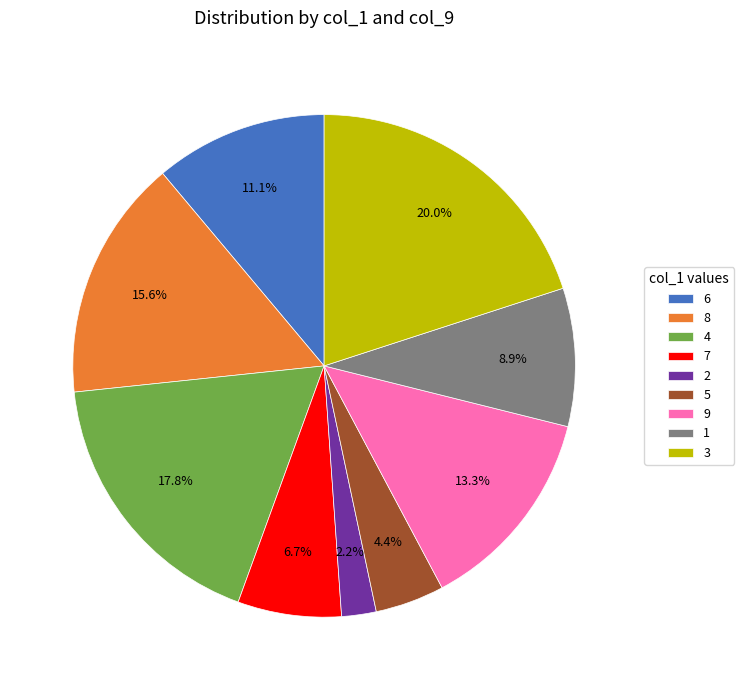

Is there a majority slice in this chart?

No